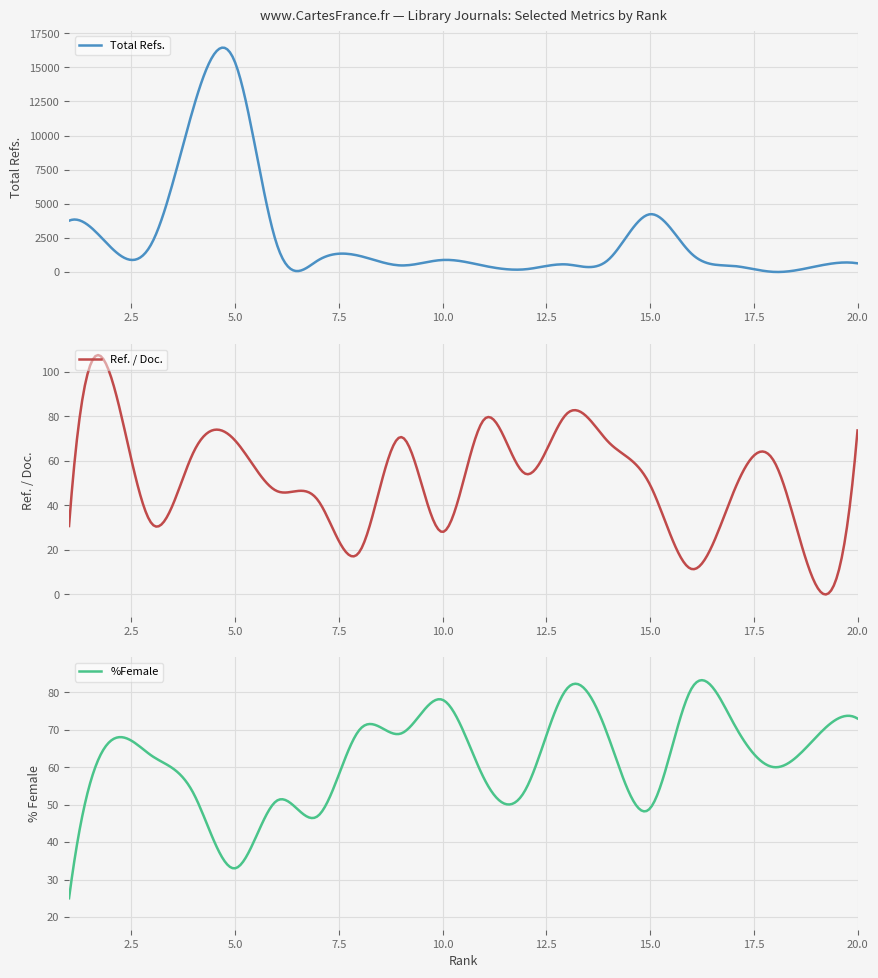

At which category is the sum across all series the highest?

5